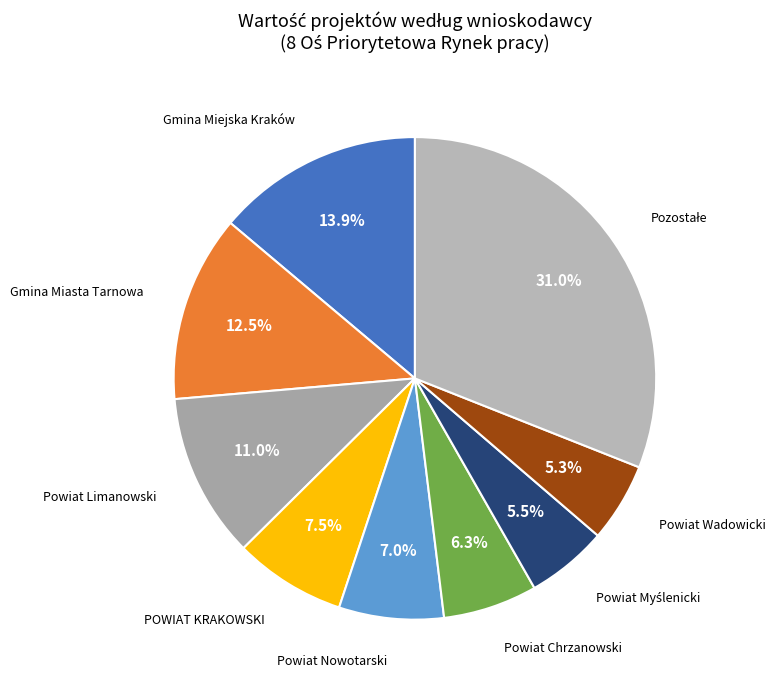

Is Powiat Nowotarski the majority of the pie?

No